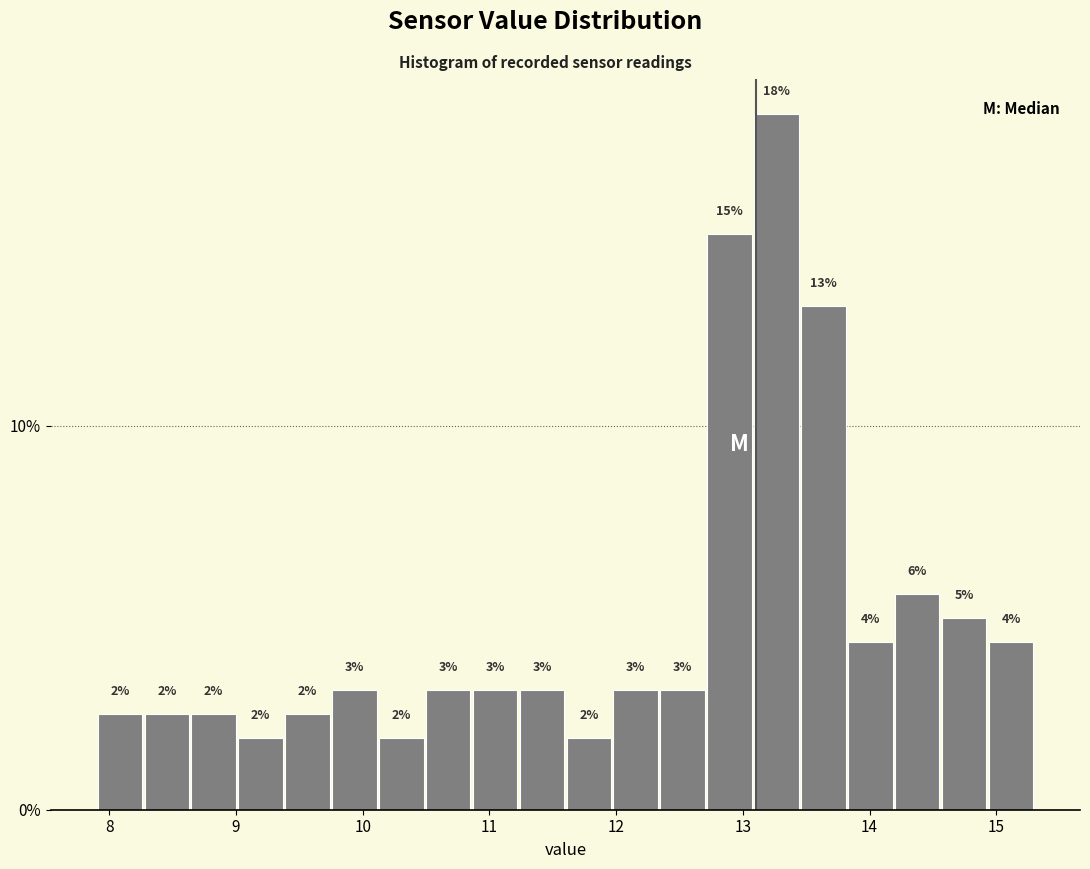

Read against the x-axis, roughly where is the centre of the tallest bar?

13.3